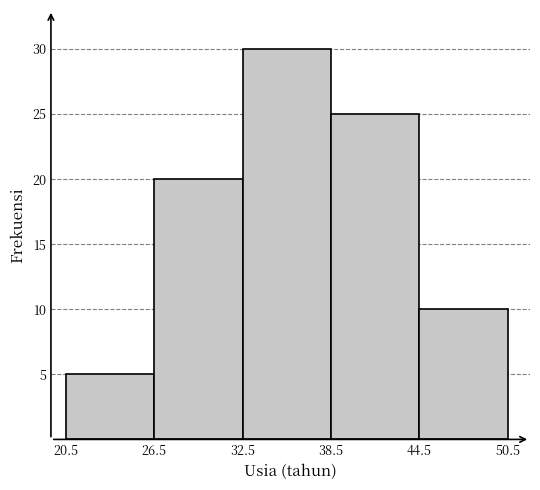

Reading left to right, transcribe this chart: for each bar, give the range it covers on the x-axis and its height. The values are not printed on the chart, so give them approximately, as read against the axis.

20.5 to 26.5: 5
26.5 to 32.5: 20
32.5 to 38.5: 30
38.5 to 44.5: 25
44.5 to 50.5: 10